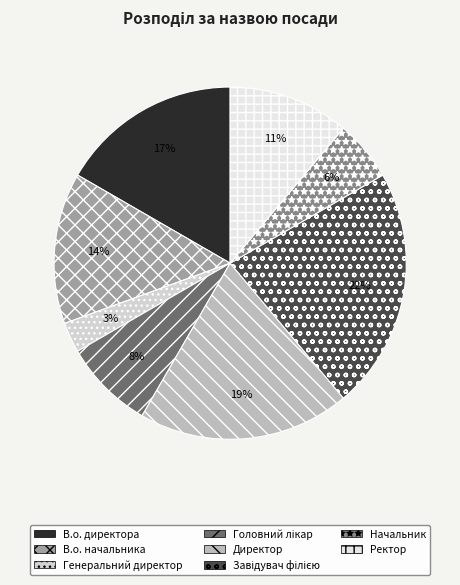

How many slices are in this pie chart?

8